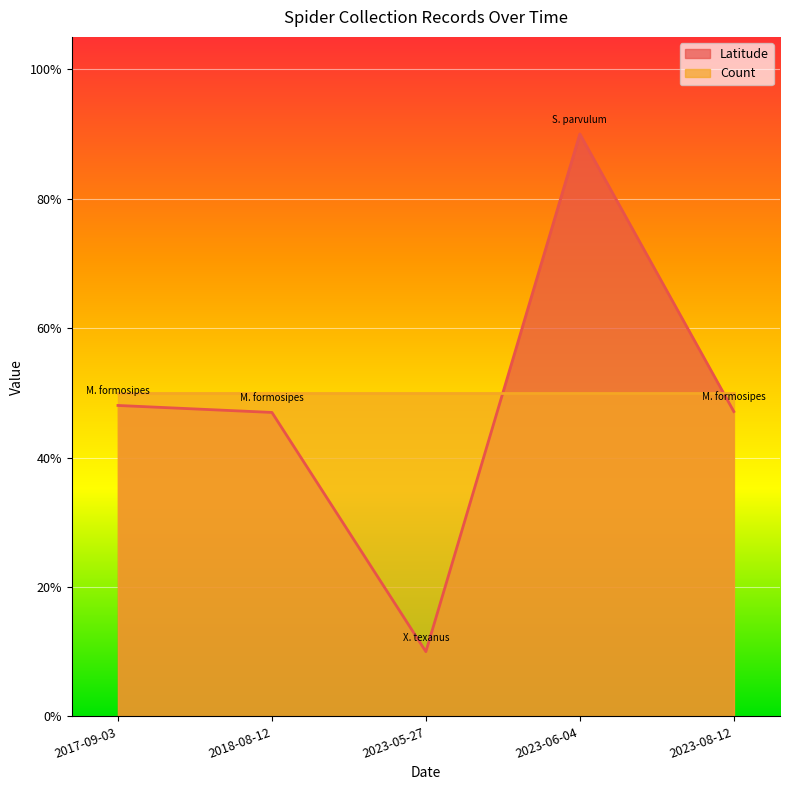

How many values are between 0 and 1?

5